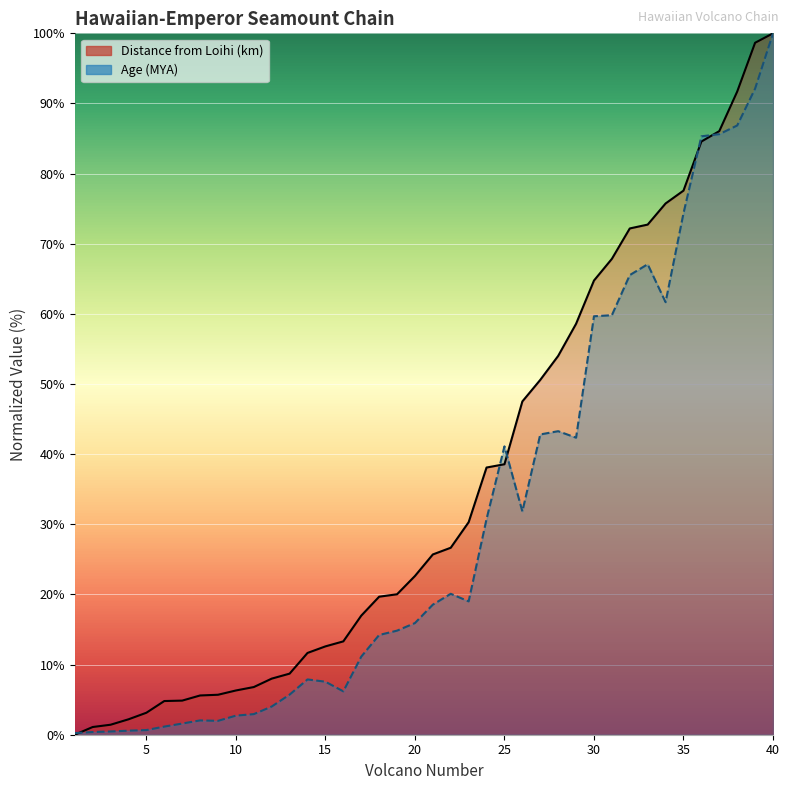

At which category does Age (MYA) reach its first local peak?

8